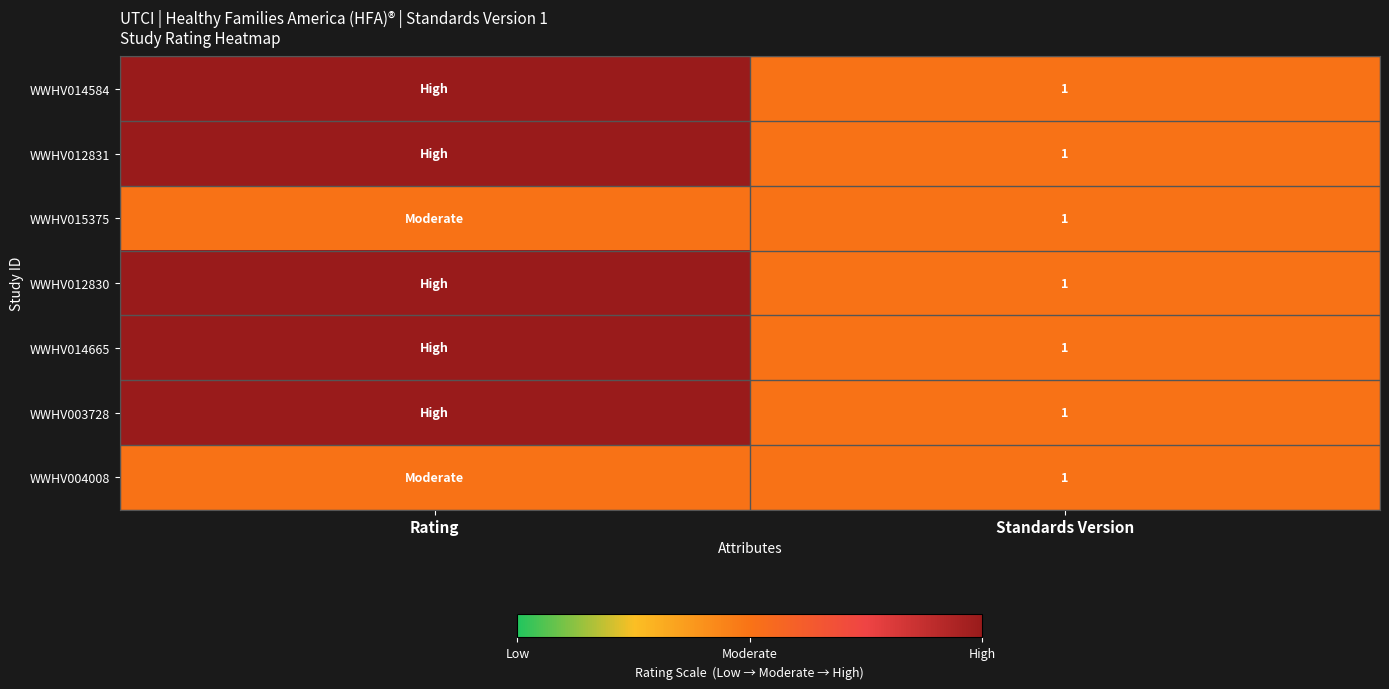

Count the number of data series in this chart.

7